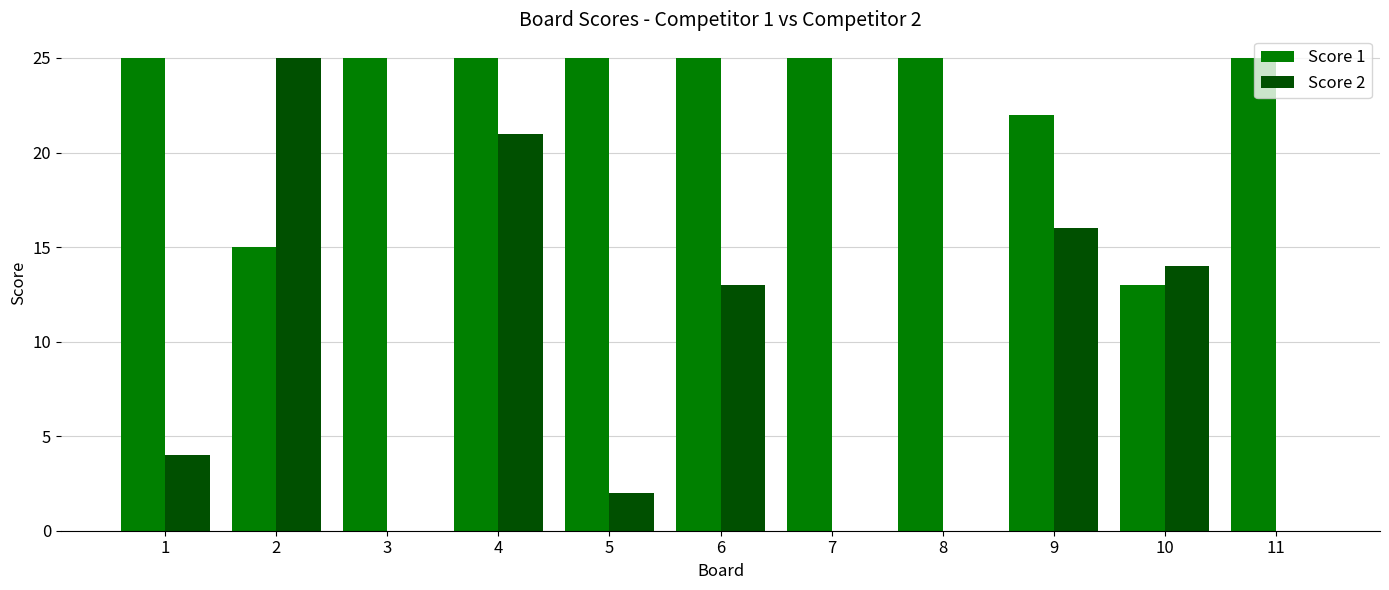

True or false: Score 2 has a value of -16 at 11.

False